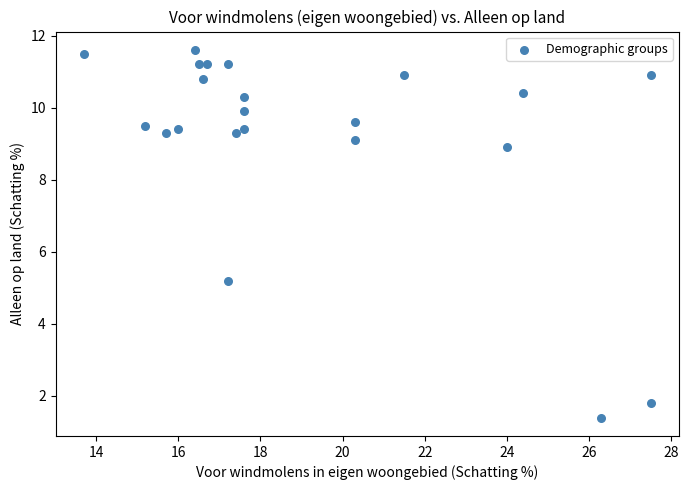

What is the range of Y values (max minus min)?

10.2